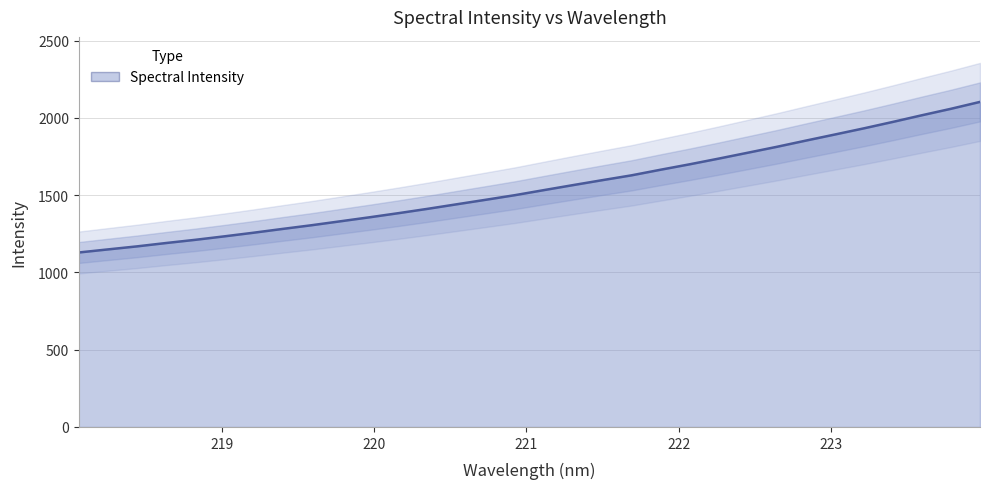

True or false: the data has more than 1 interior local peaks.

False